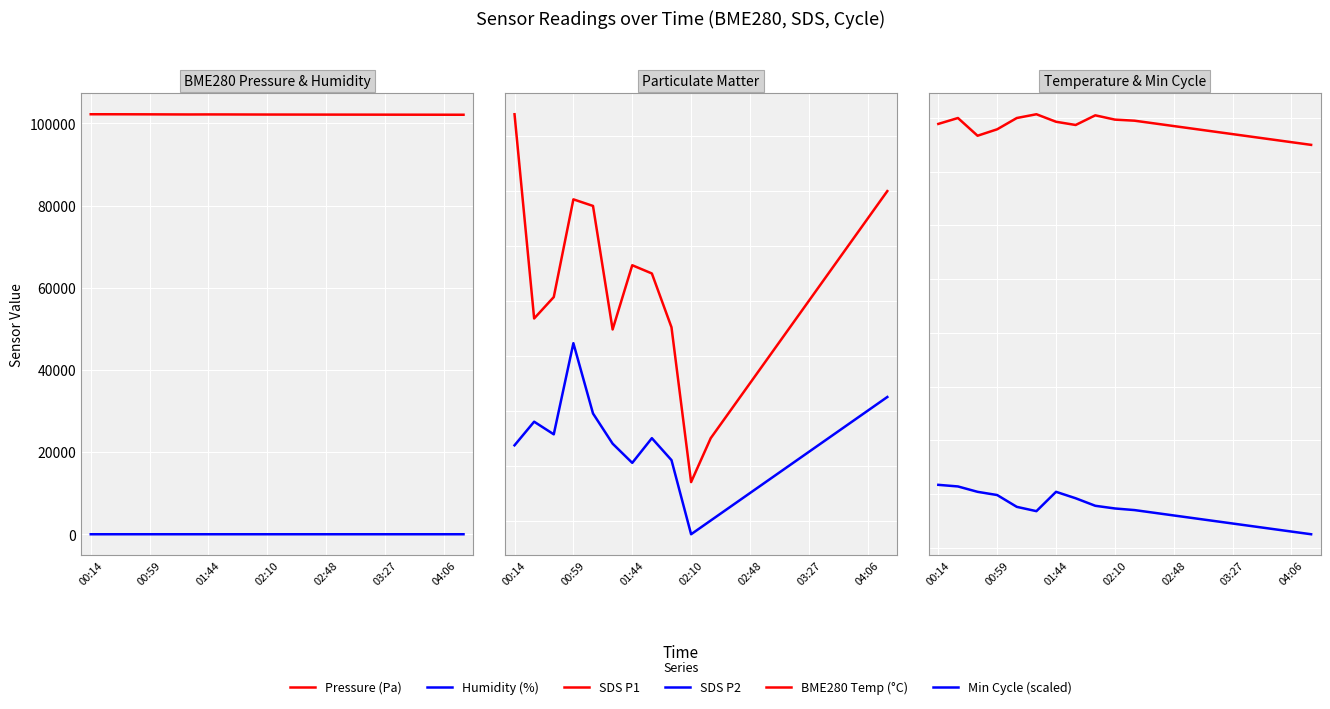

What is the minimum value shown in the chart?

4.8